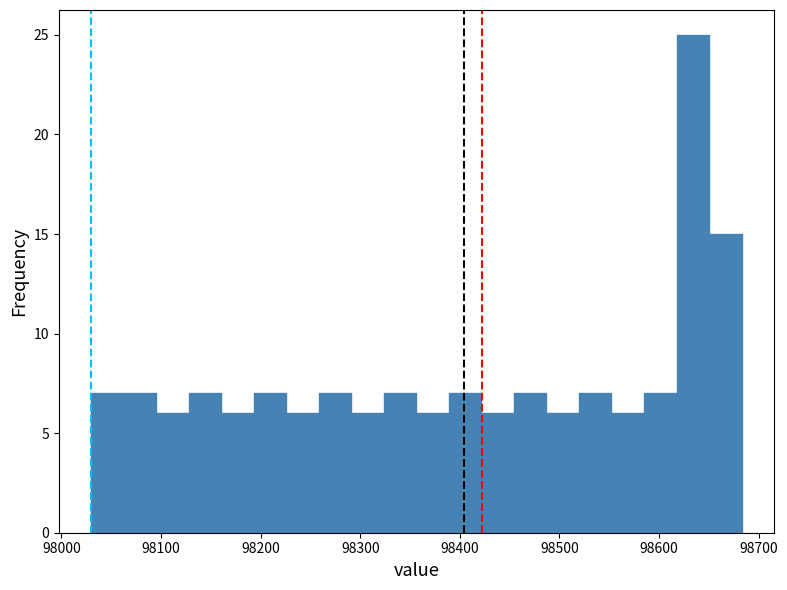

Read against the x-axis, roughly where is the centre of the tallest bar?

98630